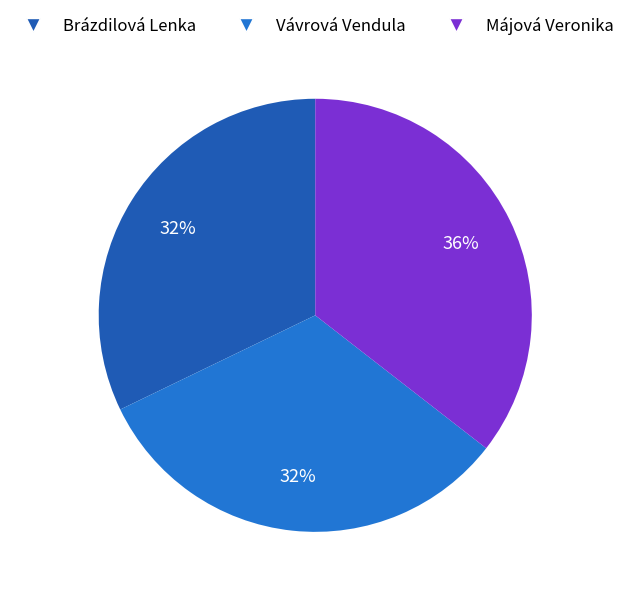

What is the largest slice in the pie chart?

Májová Veronika